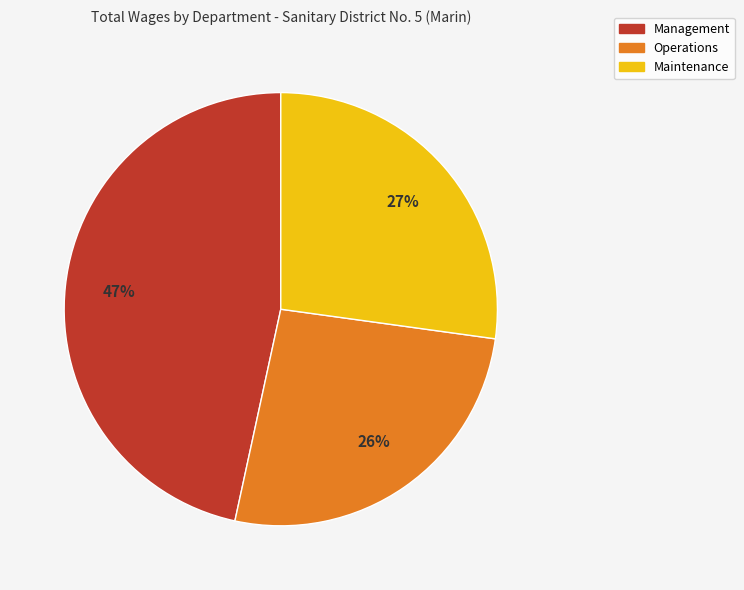

Is there any slice that represents more than half of the pie?

No